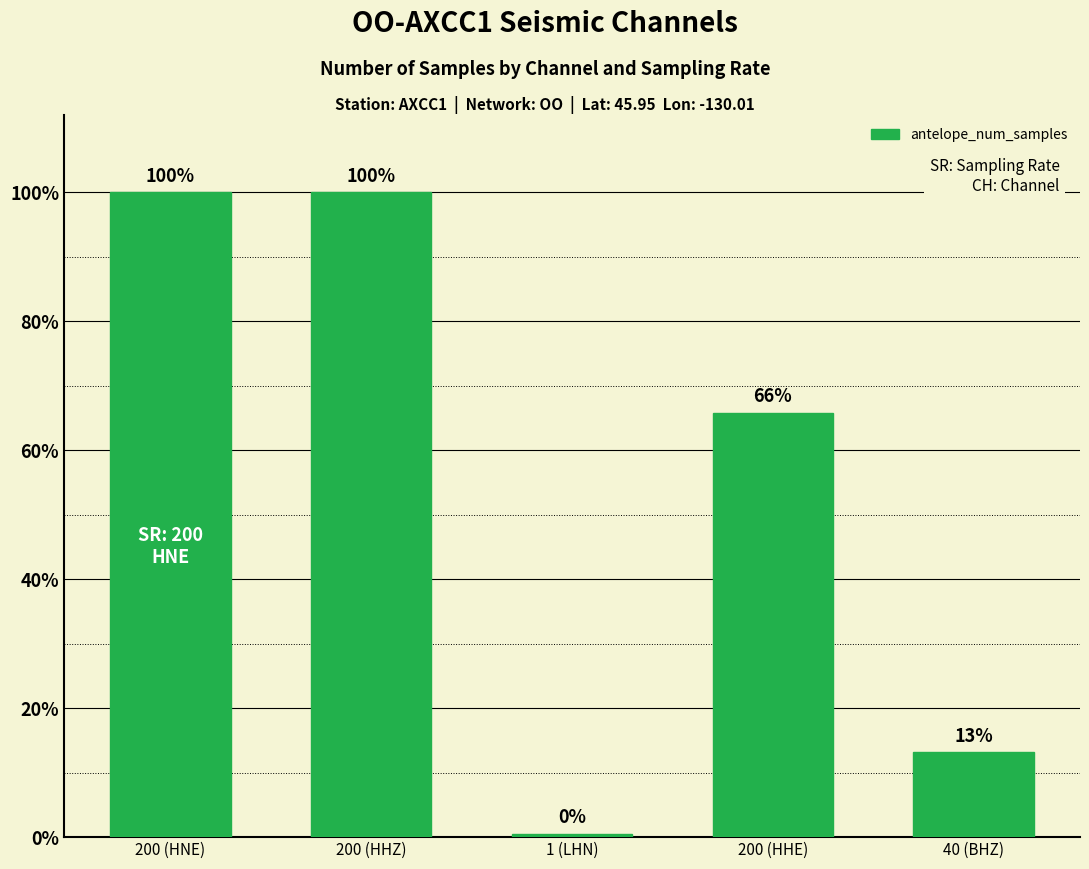

How many bars are there in total?

5